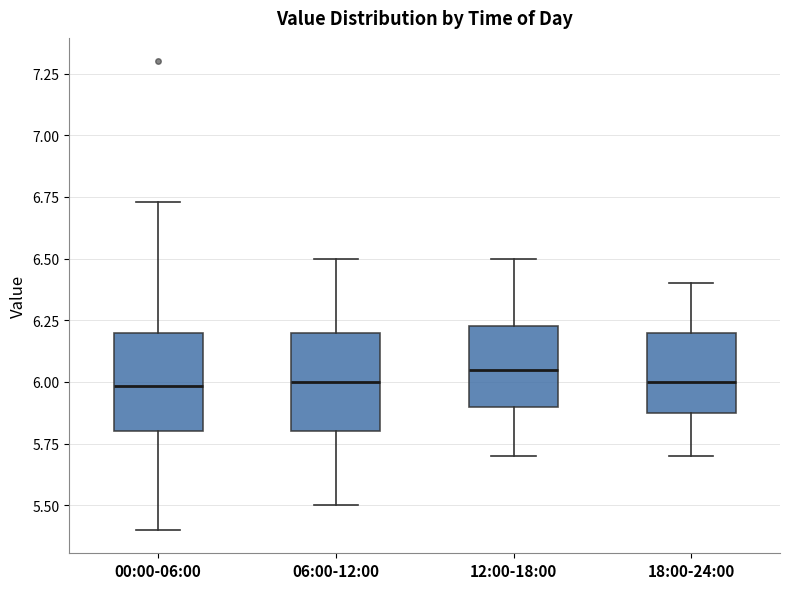

Reading left to right, transcribe this box plot: for each box, give where its median line is, the range the box spans, and where its two whiskers end, as read against the y-axis. The values are not printed on the chart, so give them approximately, as read against the axis.

00:00-06:00: median 6.00, box 5.80 to 6.20, whiskers 5.40 to 6.75
06:00-12:00: median 6.00, box 5.80 to 6.20, whiskers 5.50 to 6.50
12:00-18:00: median 6.05, box 5.90 to 6.25, whiskers 5.70 to 6.50
18:00-24:00: median 6.00, box 5.90 to 6.20, whiskers 5.70 to 6.40